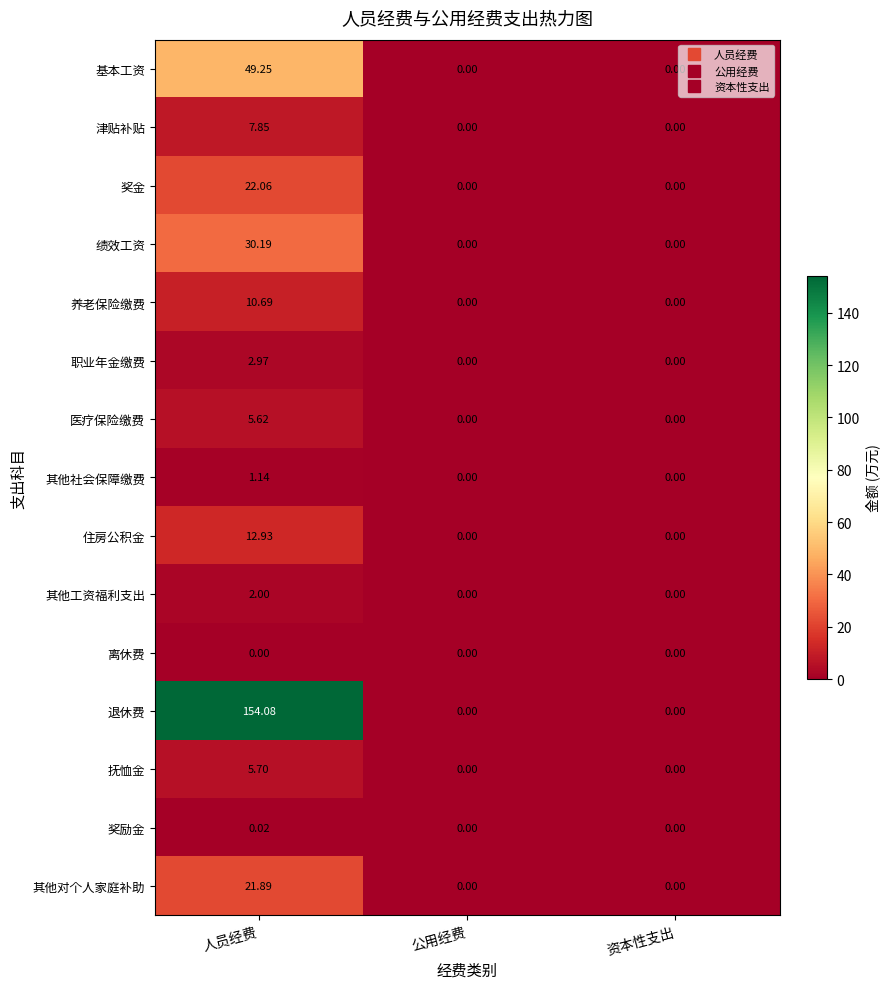

Rank the series by their maximum value, from lowest to highest.

离休费, 奖励金, 其他社会保障缴费, 其他工资福利支出, 职业年金缴费, 医疗保险缴费, 抚恤金, 津贴补贴, 养老保险缴费, 住房公积金, 其他对个人家庭补助, 奖金, 绩效工资, 基本工资, 退休费